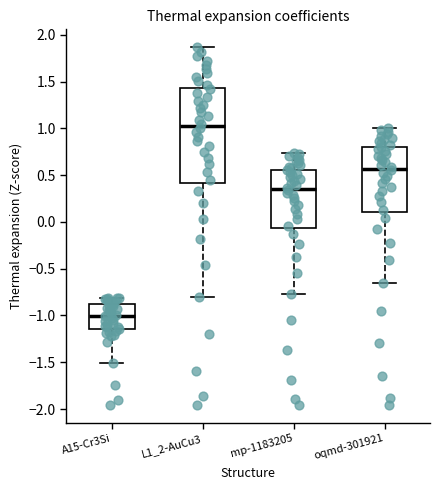

Which box's median line is the lowest?

A15-Cr3Si